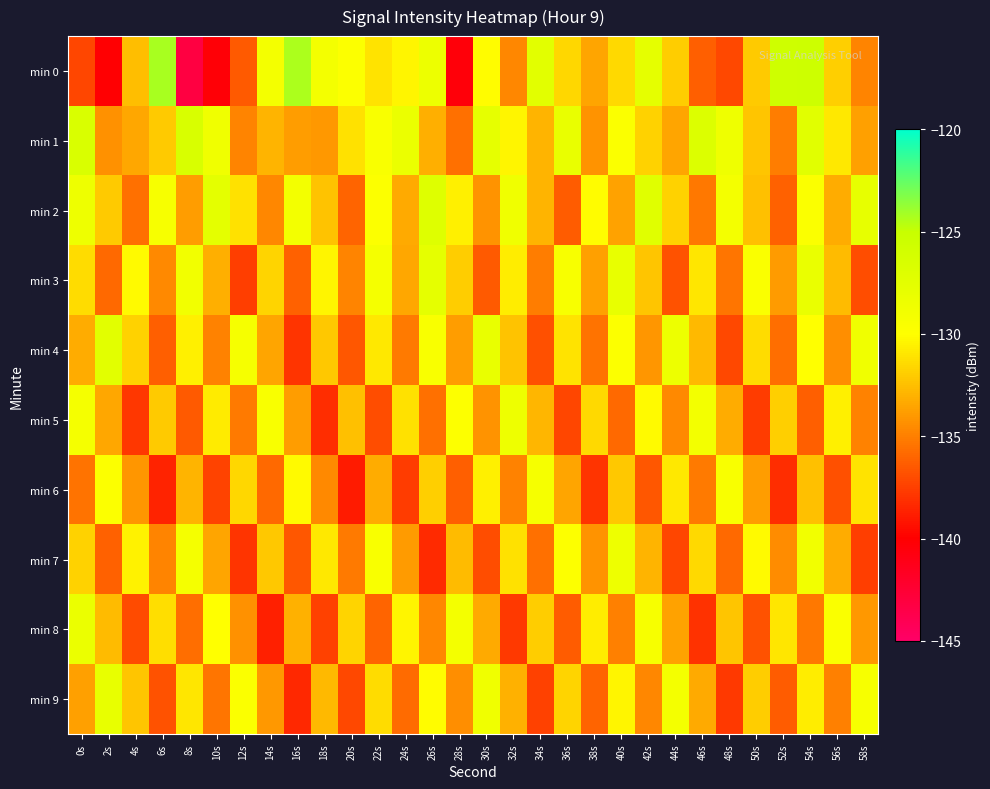

What is the difference between the highest and lowest values at 4s?

7.6